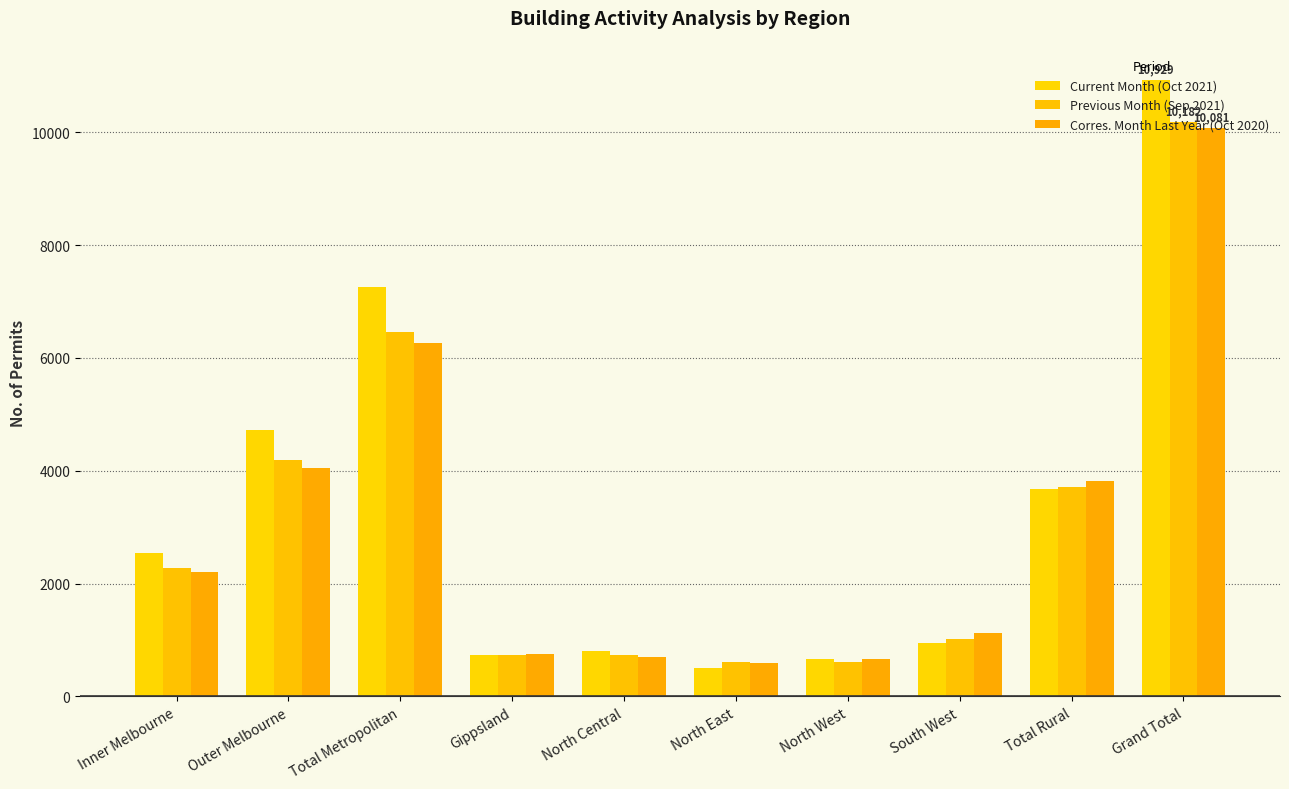

Reading left to right, transcribe all the data shown in this chart.

Current Month (Oct 2021): Inner Melbourne=2536	Outer Melbourne=4722	Total Metropolitan=7258	Gippsland=741	North Central=808	North East=512	North West=662	South West=948	Total Rural=3671	Grand Total=10929
Previous Month (Sep 2021): Inner Melbourne=2279	Outer Melbourne=4184	Total Metropolitan=6463	Gippsland=735	North Central=739	North East=609	North West=612	South West=1024	Total Rural=3719	Grand Total=10182
Corres. Month Last Year (Oct 2020): Inner Melbourne=2206	Outer Melbourne=4050	Total Metropolitan=6256	Gippsland=745	North Central=700	North East=589	North West=666	South West=1125	Total Rural=3825	Grand Total=10081